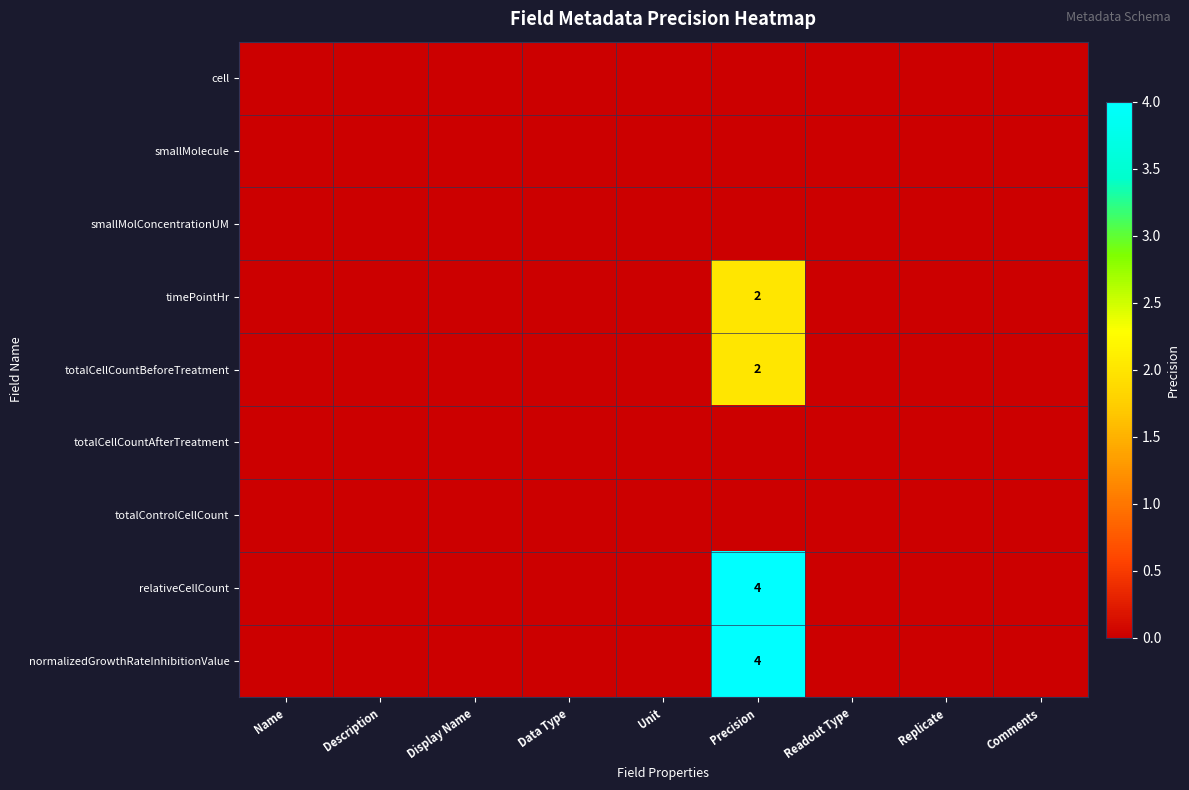

The timePointHr series shows 1 at Precision. True or false?

False